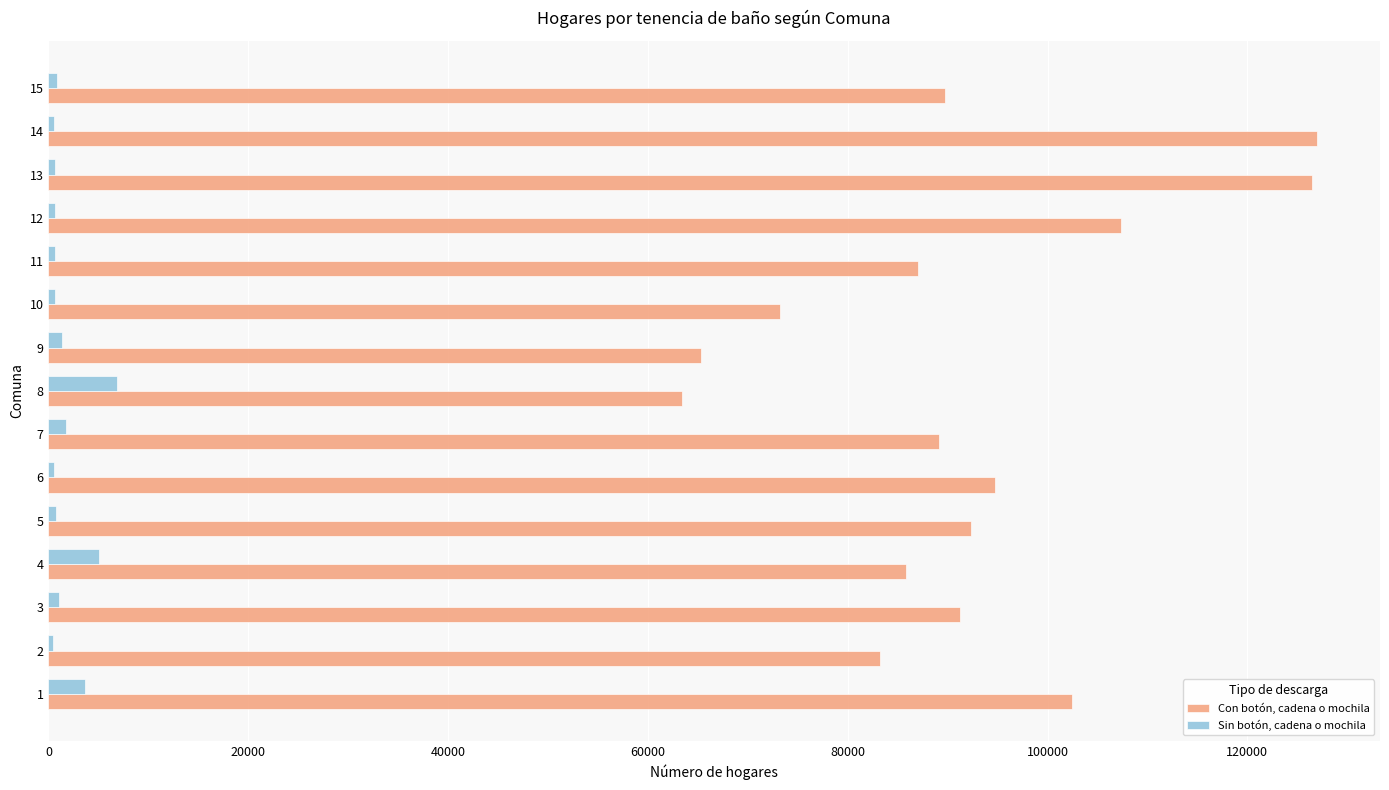

What is the lowest value of the Con botón, cadena o mochila series?

63430